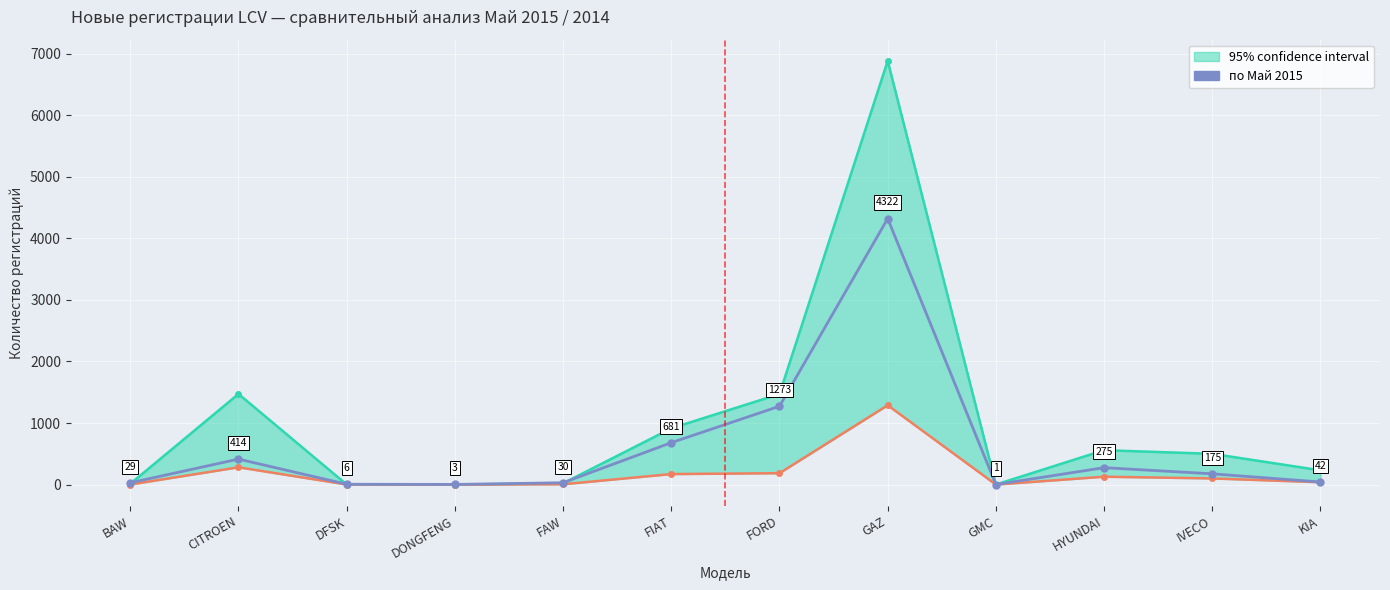

True or false: the data shows 681 at FIAT.

True